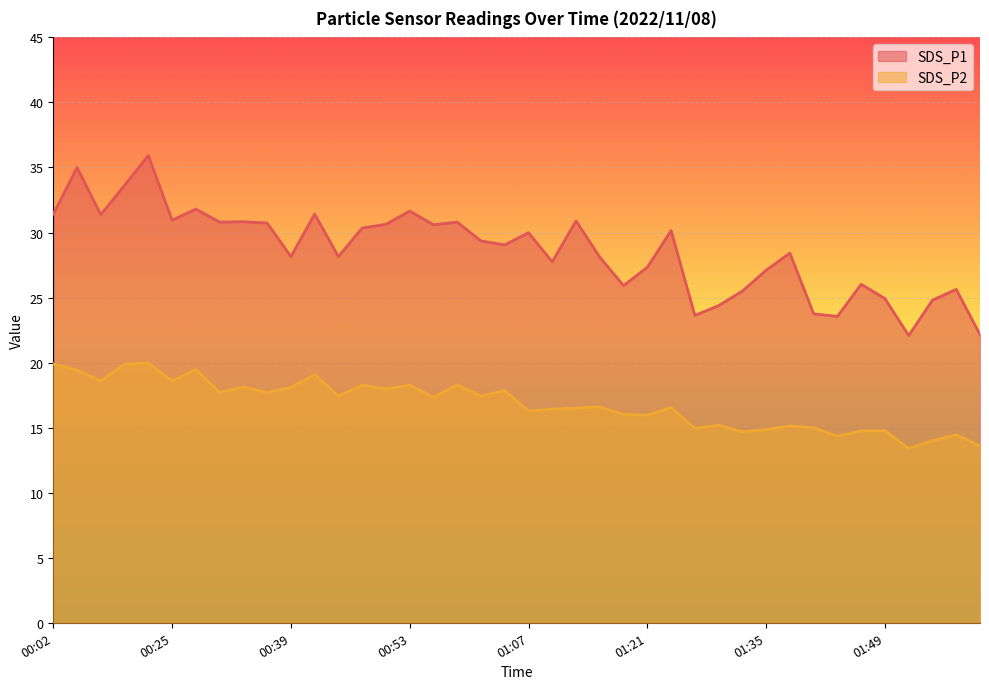

Reading right to left, extract all data points from this chart.

SDS_P1: 22.1	25.6	24.8	22.1	24.9	26.0	23.6	23.8	28.4	27.1	25.5	24.4	23.6	30.1	27.3	25.9	28.1	30.9	27.8	30.0	29.1	29.4	30.8	30.6	31.6	30.6	30.4	28.1	31.4	28.1	30.7	30.8	30.8	31.8	30.9	35.9	33.6	31.4	35.0	31.4
SDS_P2: 13.6	14.4	14.0	13.4	14.8	14.8	14.3	15.0	15.1	14.8	14.7	15.2	14.9	16.6	15.9	16.0	16.6	16.5	16.4	16.3	17.9	17.4	18.3	17.3	18.3	18.0	18.3	17.4	19.1	18.1	17.7	18.1	17.7	19.5	18.6	20.0	19.9	18.6	19.4	19.9